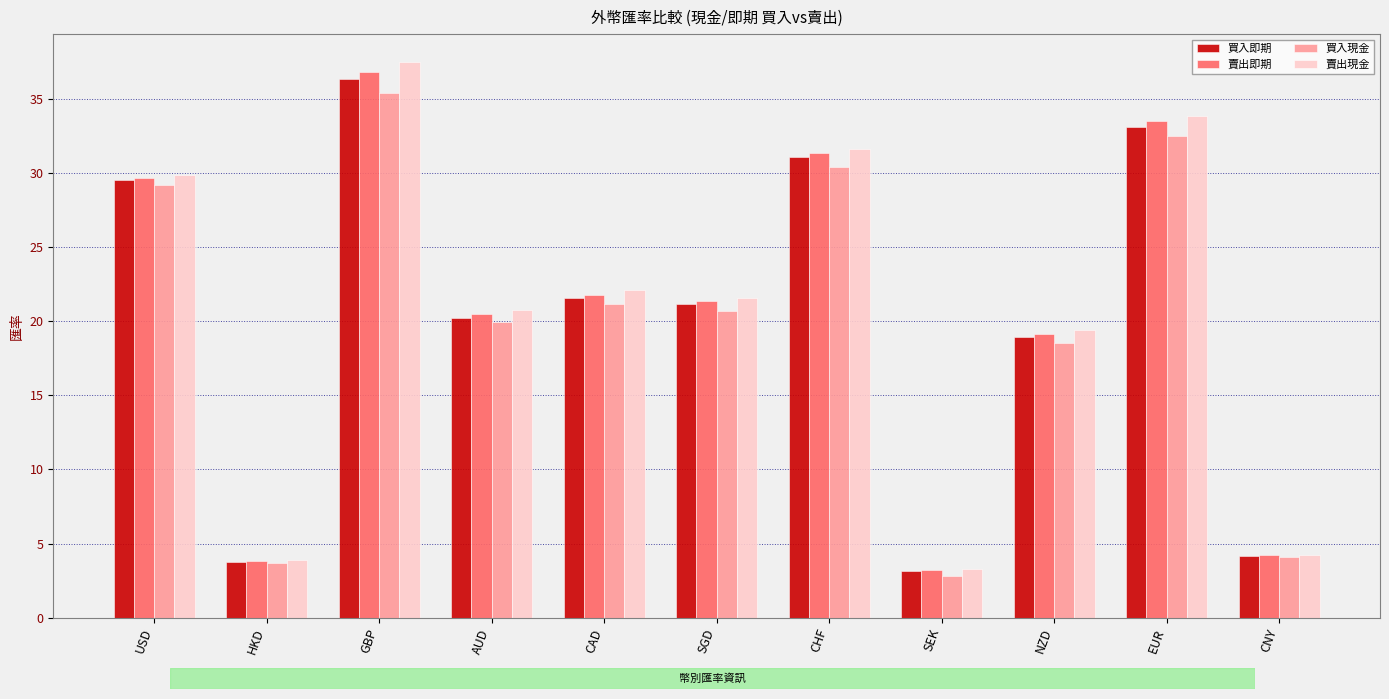

Where is 買入即期 nearest to the value 19?

NZD